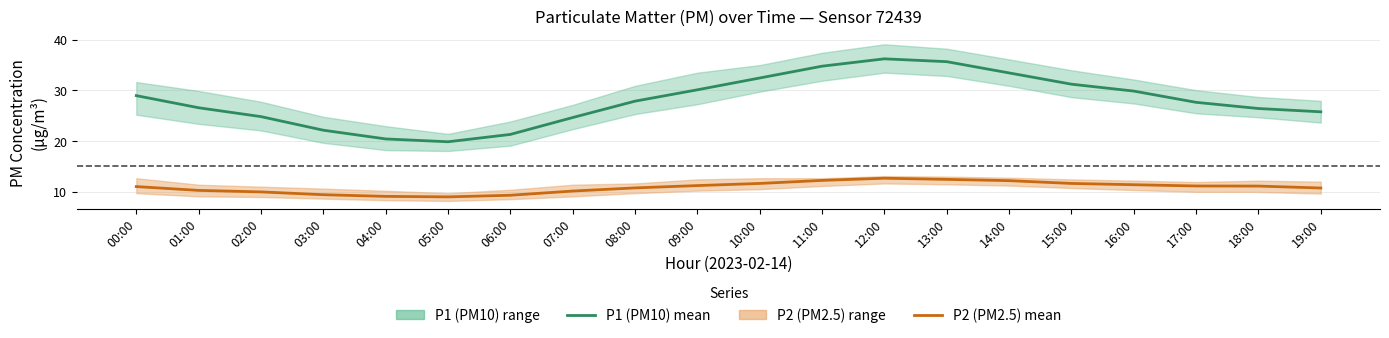

Count the number of data series in this chart.

2